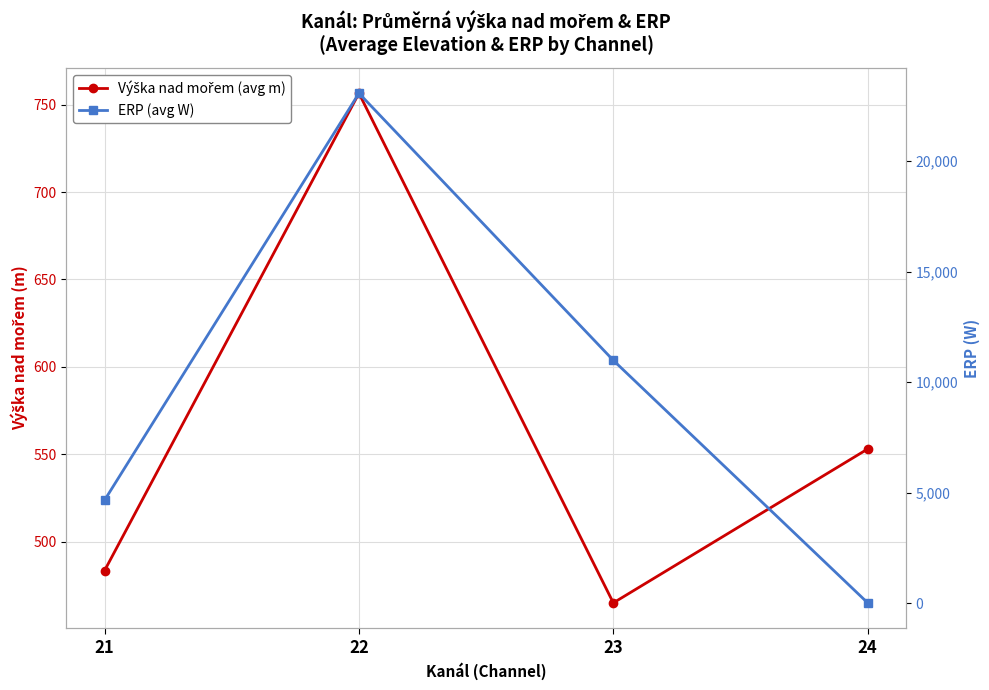

How many times do ERP (avg W) and Výška nad mořem (avg m) cross each other?

1